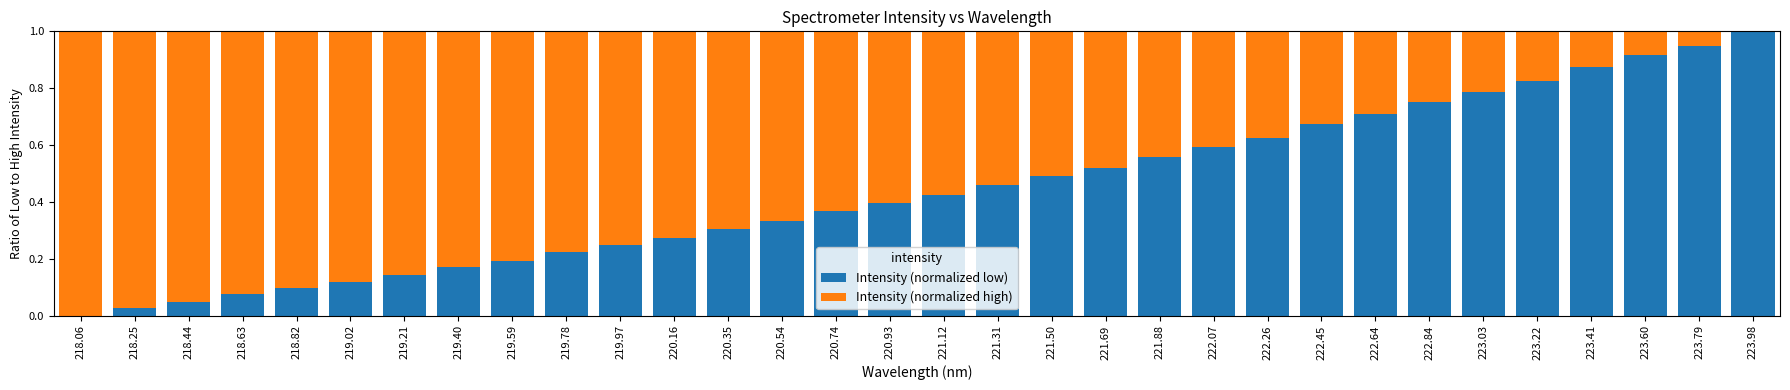

Is it true that Intensity (normalized low) equals 0.0 at 218.82?

False